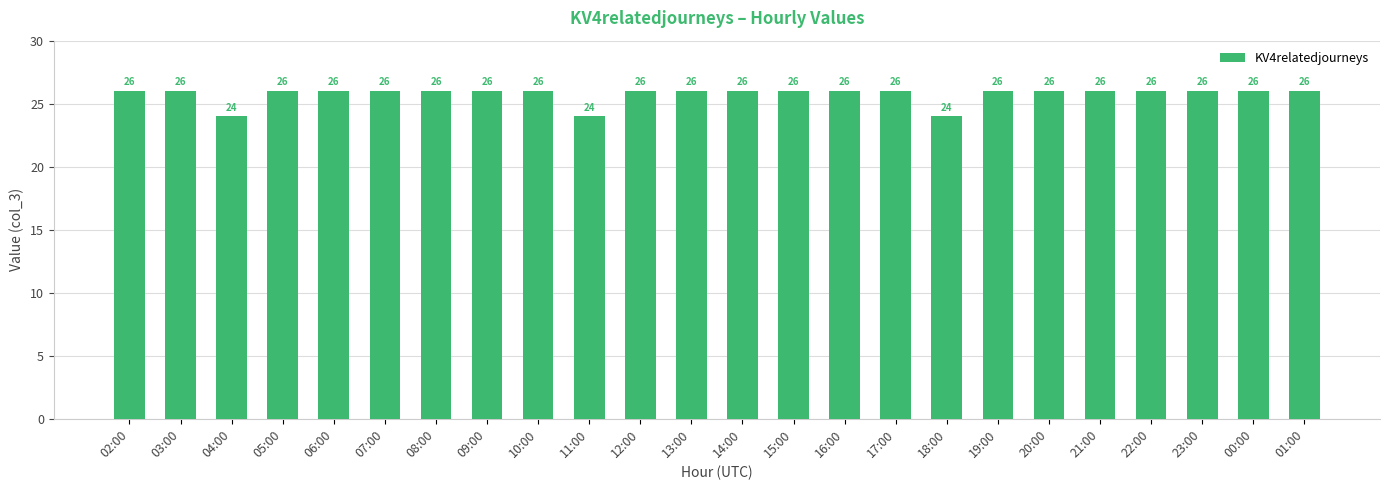

What value does the data have at 10:00?

26